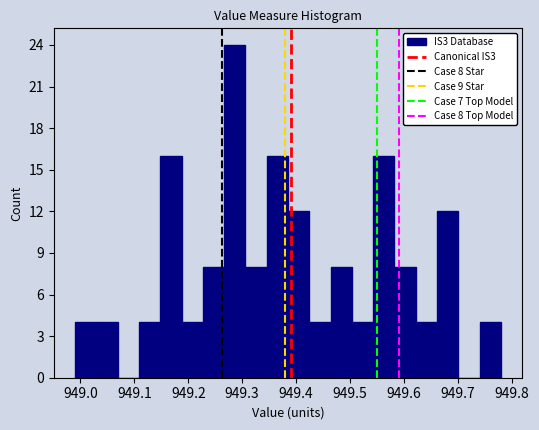

Read against the x-axis, roughly where is the centre of the tallest bar?

949.29